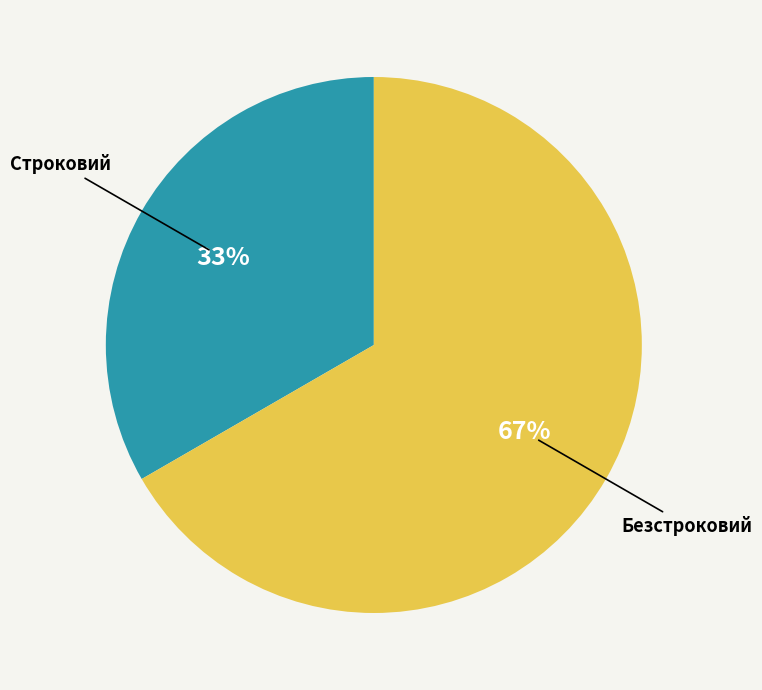

The Безстроковий slice represents 67% of the pie. True or false?

True